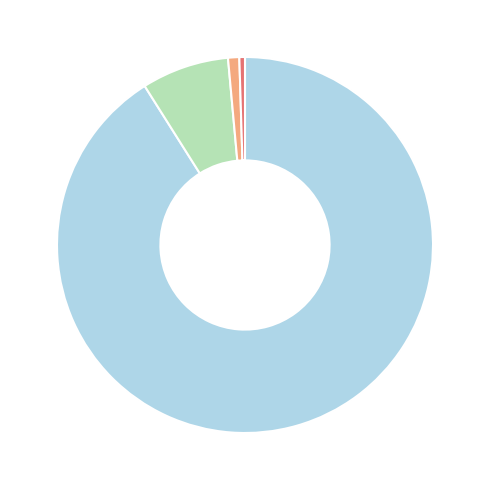

Does any single category account for the majority?

Yes